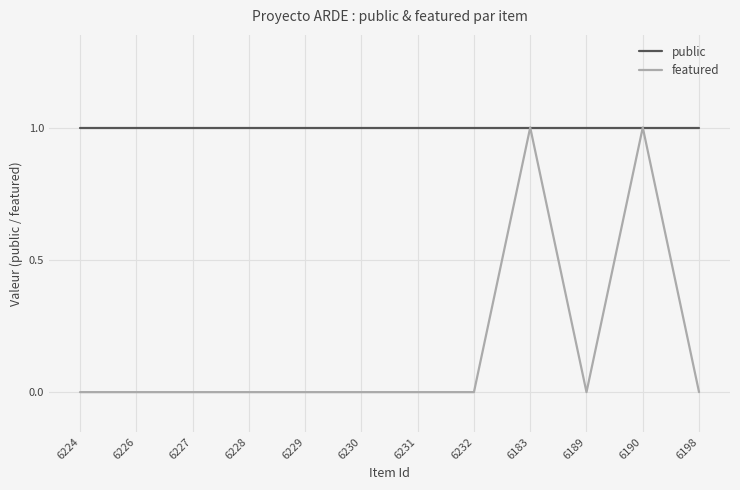

Which series has the largest total across all categories?

public